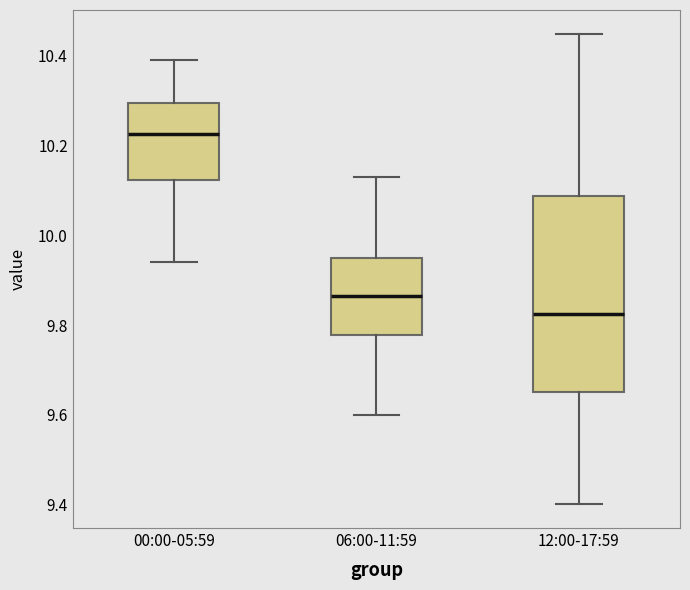

Reading left to right, transcribe this box plot: for each box, give where its median line is, the range the box spans, and where its two whiskers end, as read against the y-axis. The values are not printed on the chart, so give them approximately, as read against the axis.

00:00-05:59: median 10.22, box 10.12 to 10.30, whiskers 9.94 to 10.40
06:00-11:59: median 9.86, box 9.78 to 9.96, whiskers 9.60 to 10.14
12:00-17:59: median 9.82, box 9.66 to 10.08, whiskers 9.40 to 10.46